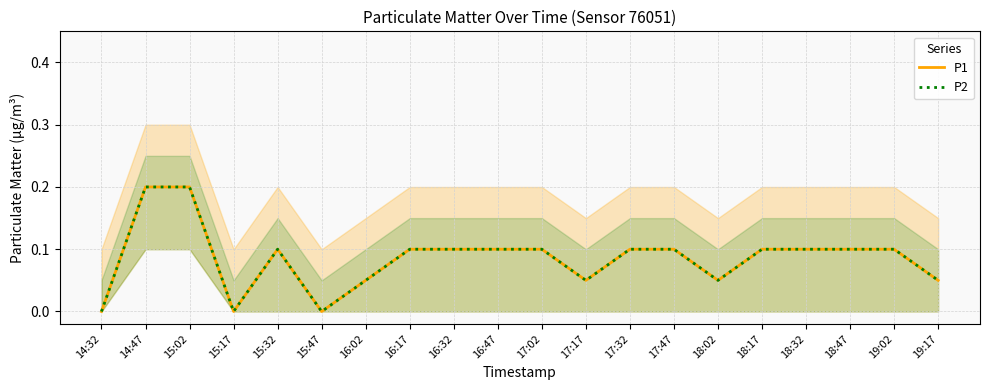

Is it true that P2 equals 0.1 at 17:17?

True